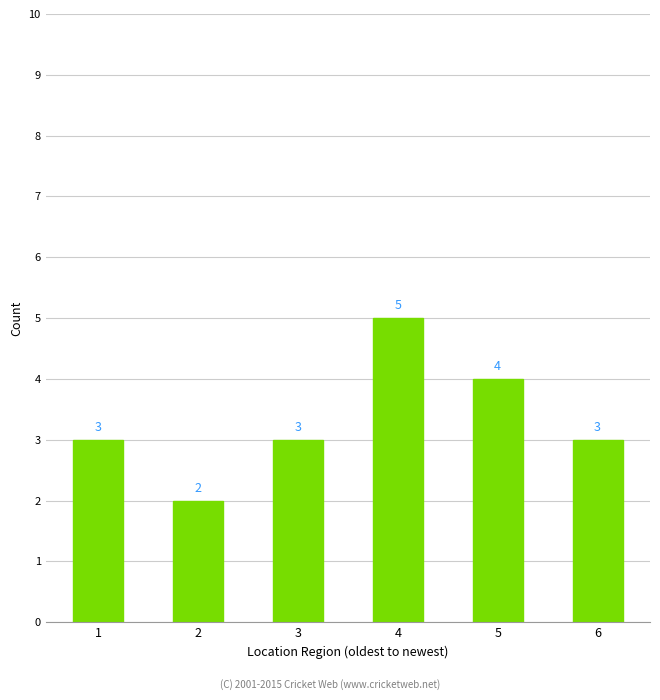

Is it true that the value at 4 is 5?

True